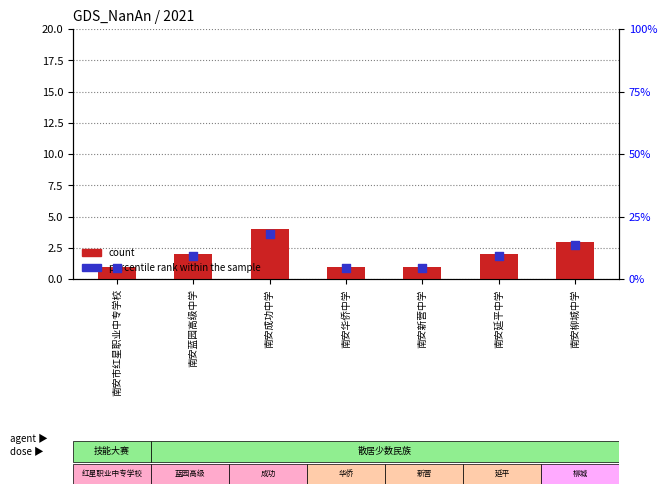

At which category is the sum across all series the highest?

南安成功中学